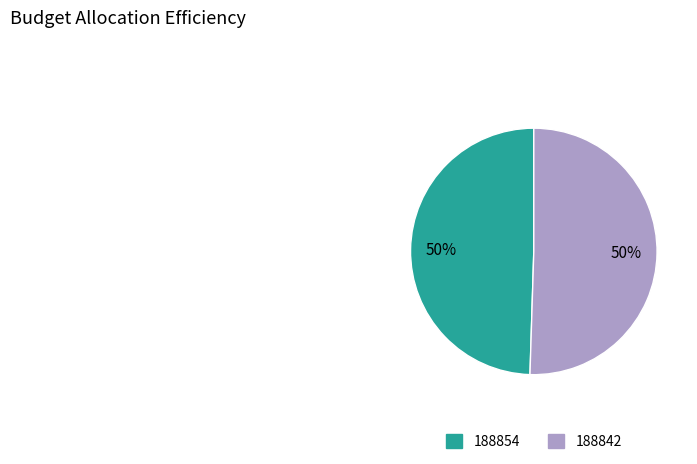

Count the number of slices in the pie.

2